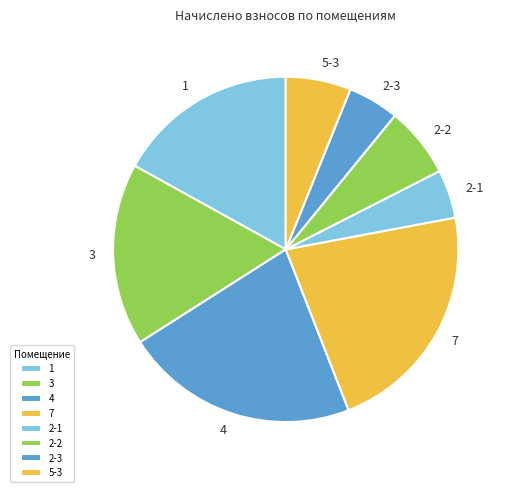

Approximately how many times larger is the value at 2-3 compared to 5-3?

0.8